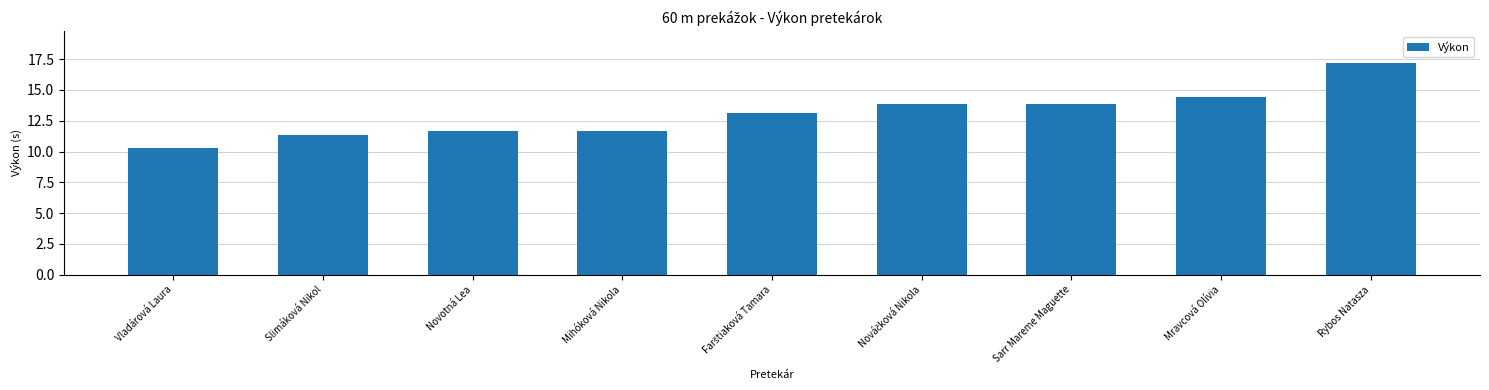

How many bars are there in total?

9